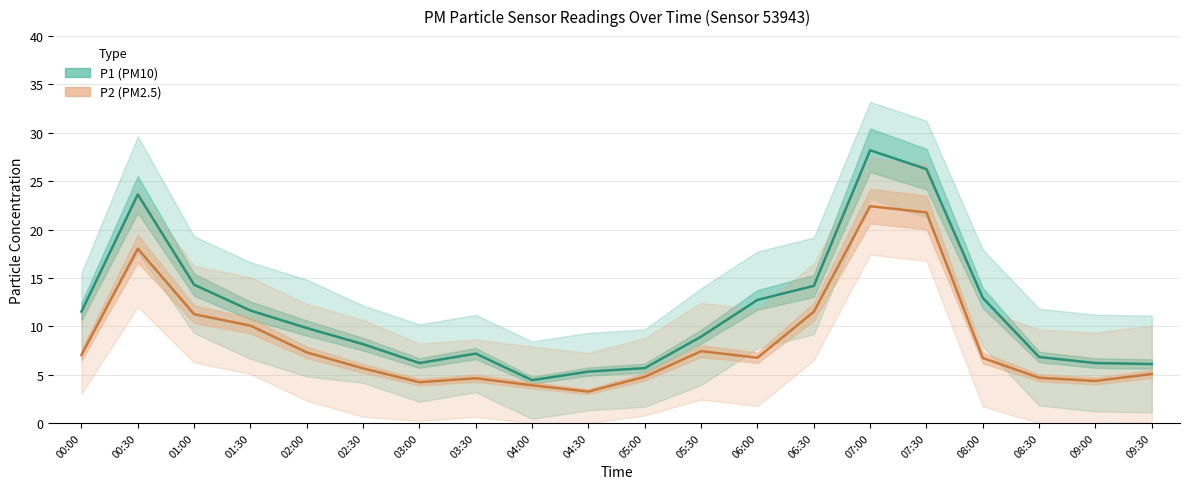

Rank the series by their average value, from highest to lowest.

P1, P2